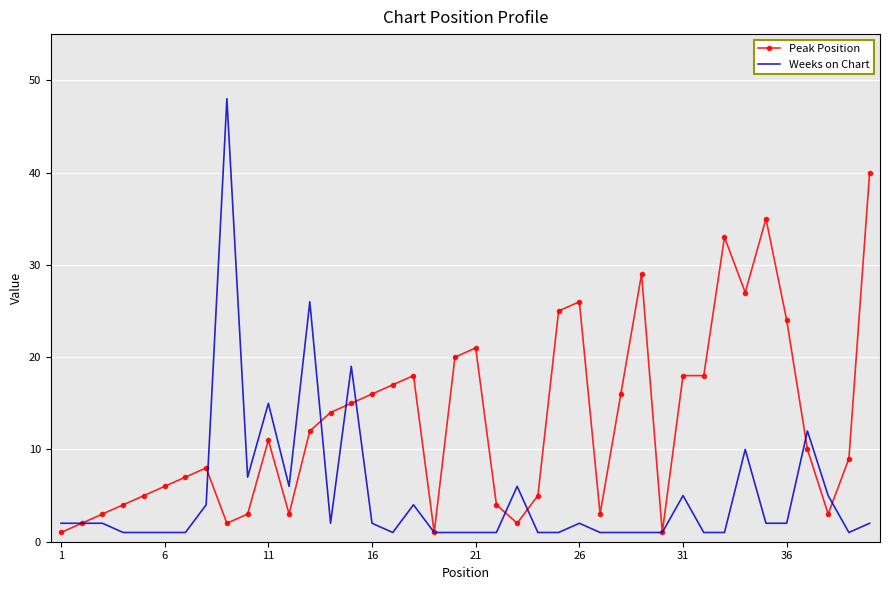

How many values in the Peak Position series are below 11?

20